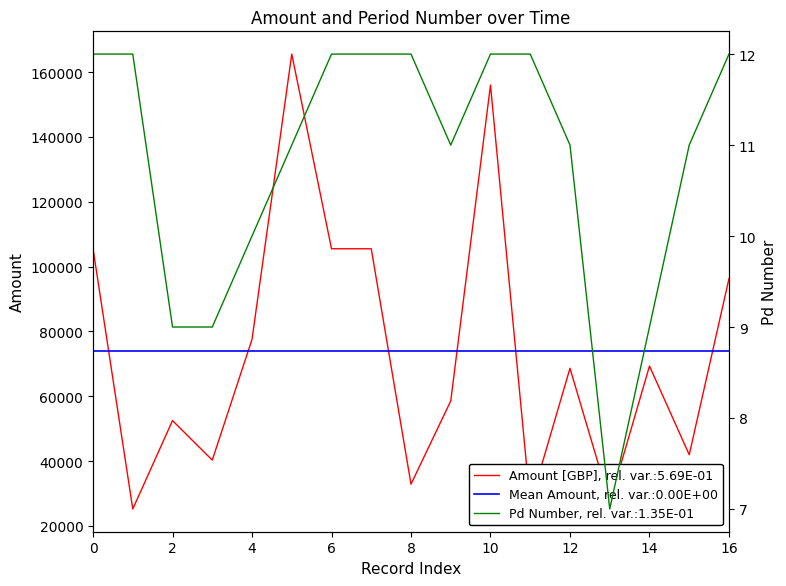

True or false: Mean Amount, rel. var.:0.00E+00 and Amount [GBP], rel. var.:5.69E-01 intersect in this chart.

True